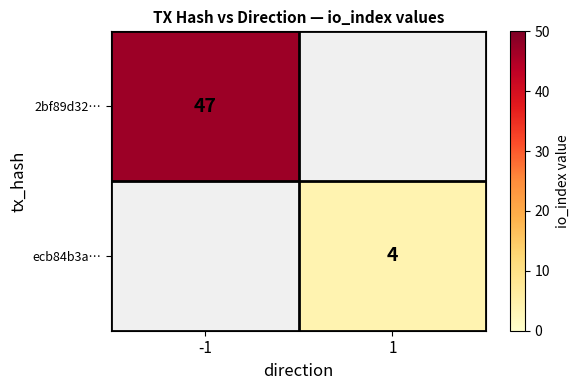

The value of ecb84b3a… at 1 is 4. True or false?

True